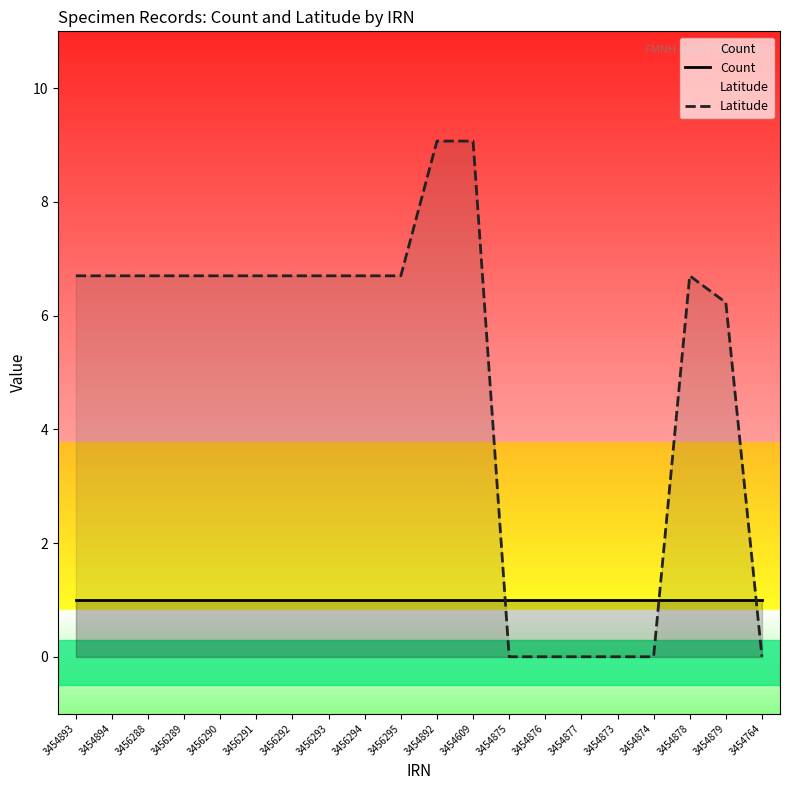

What position from the right is 3454876?

7